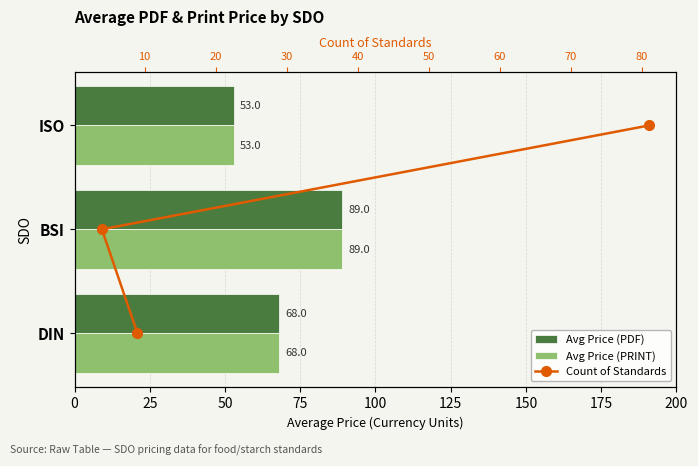

What is the difference between the maximum and minimum values in the Avg Price (PDF) series?

36.0